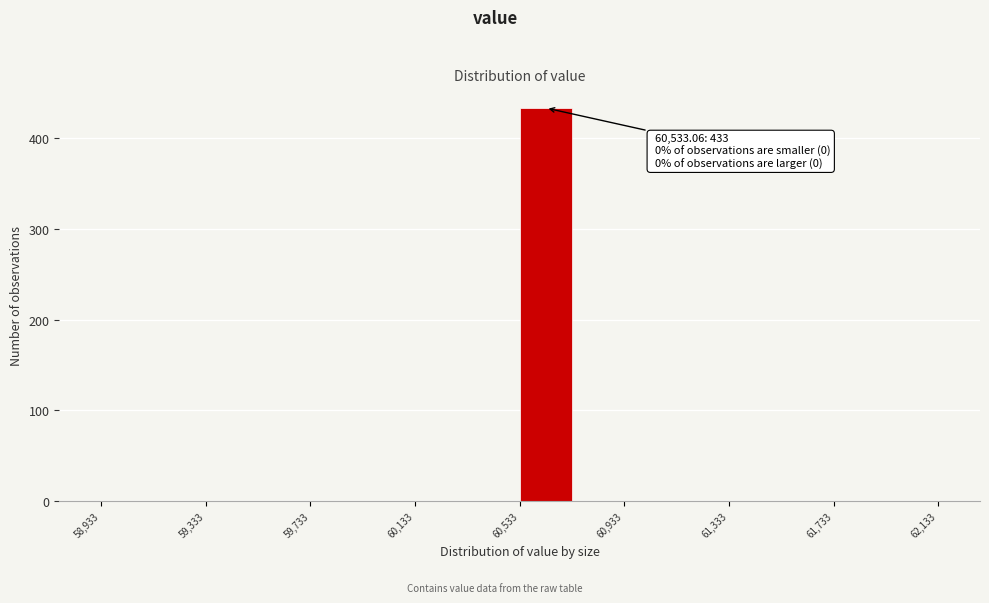

Over which range of the x-axis is the bar tallest?

60550 to 60750